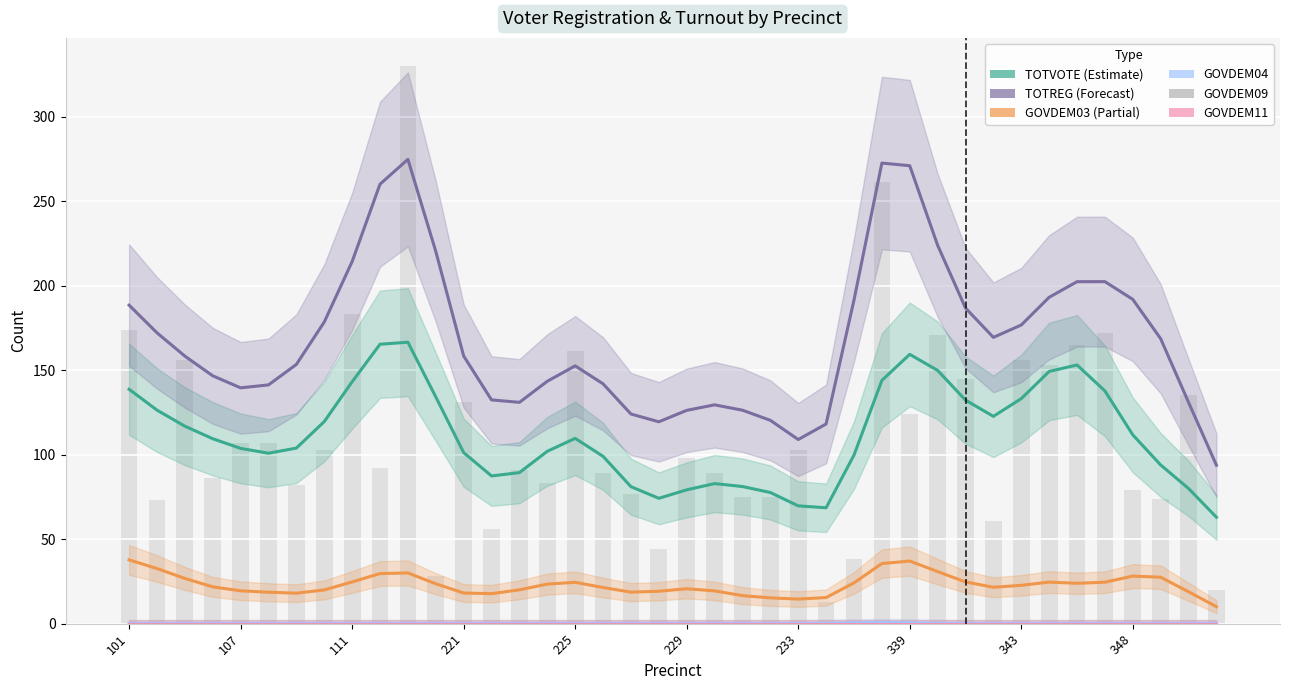

What is the difference between the maximum and second lowest values in the TOTREG series?

165.7